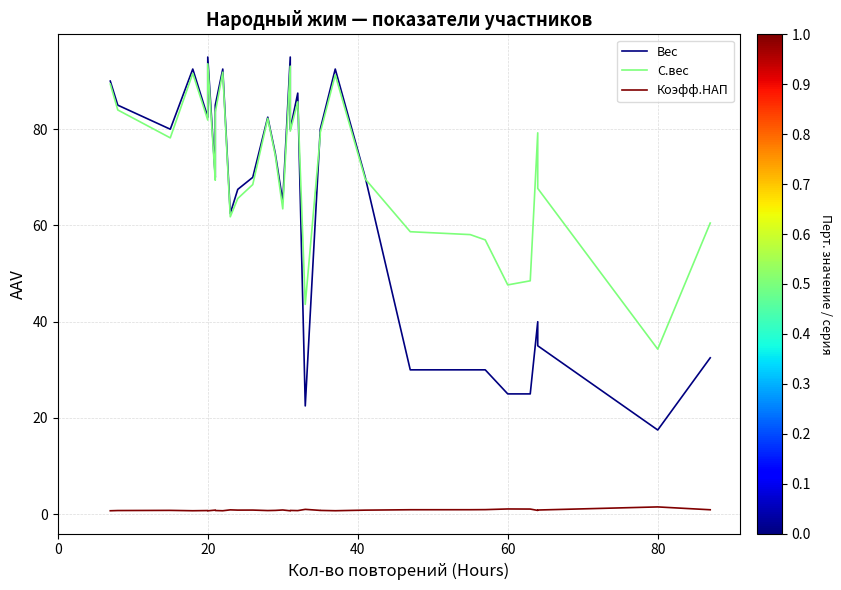

What is the average value of the Коэфф.НАП series?

0.9